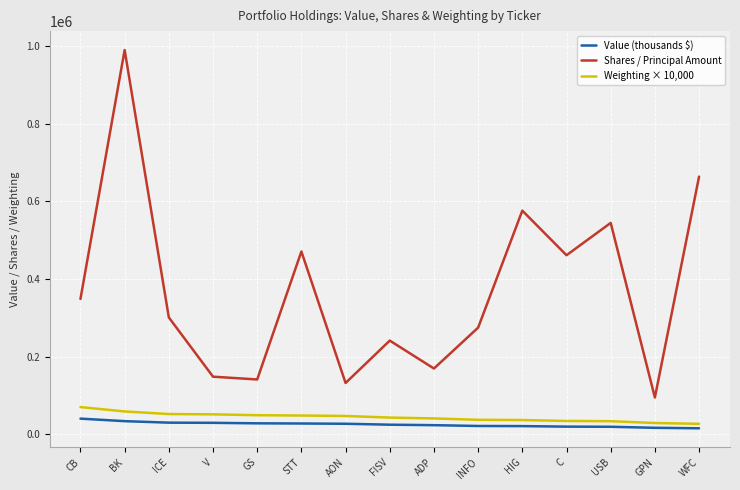

What is the difference between the maximum and minimum values in the Value (thousands $) series?

24874.0